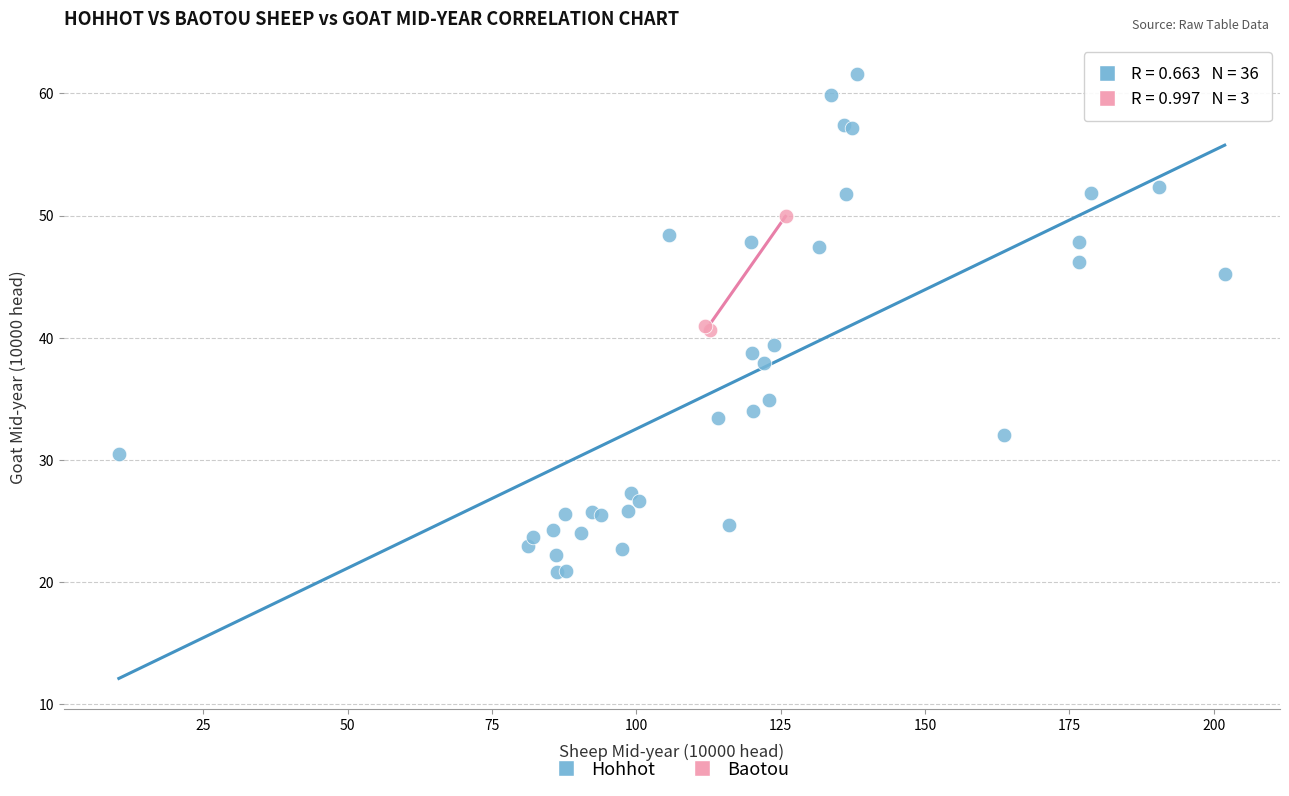

Which series contains the highest Y value?

Hohhot